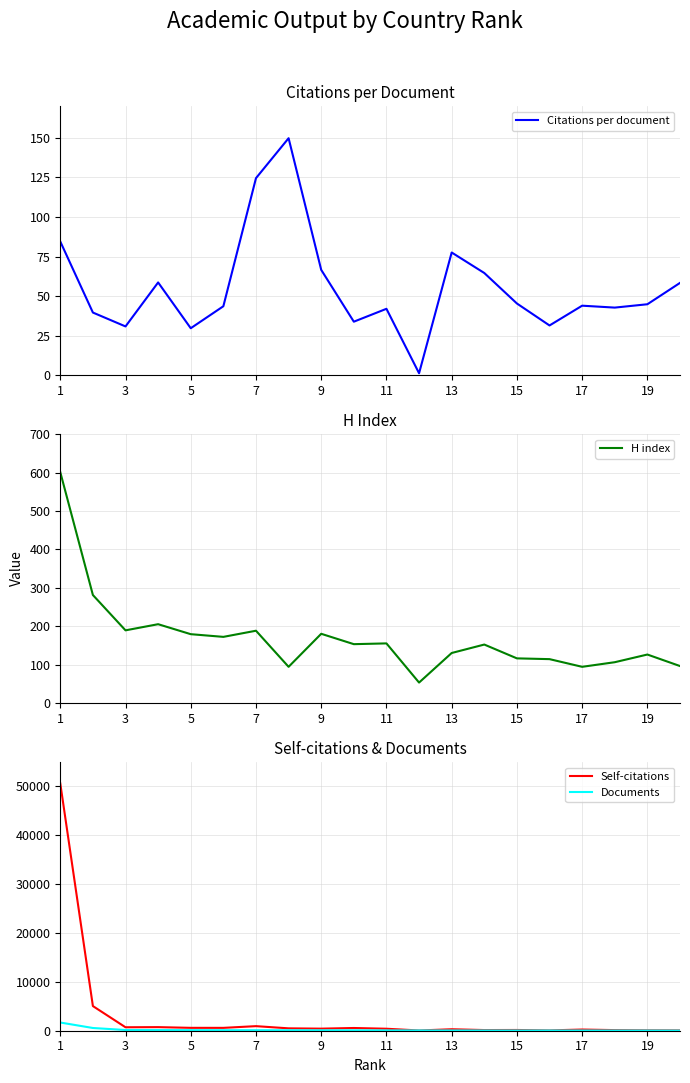

The value of Citations per document at 7 is 124.6. True or false?

True